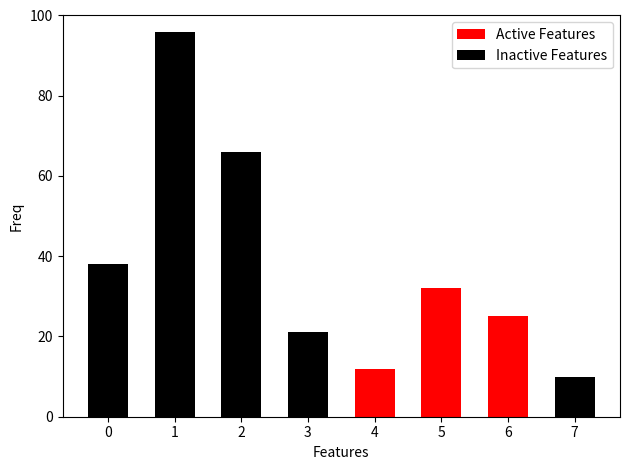

What is the value of the Inactive Features bar at the 3rd from the left?

66